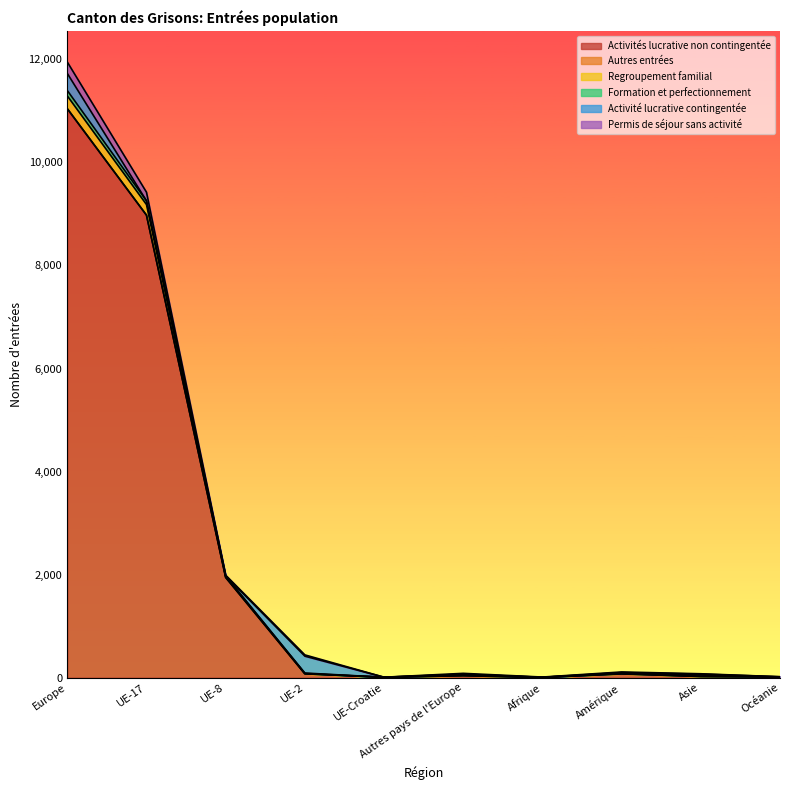

What is the label of the 9th point from the left?

Asie